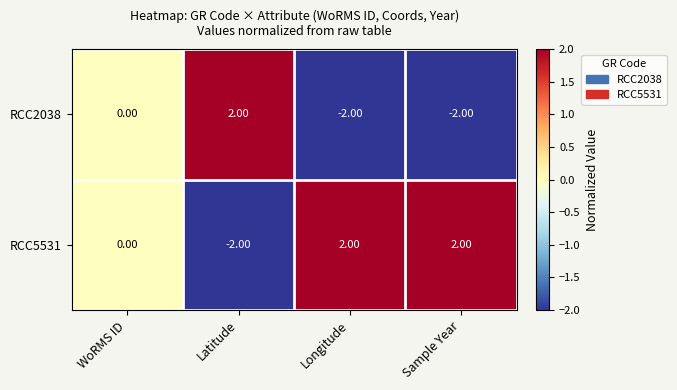

List the series in order of their overall mean, highest first.

RCC5531, RCC2038